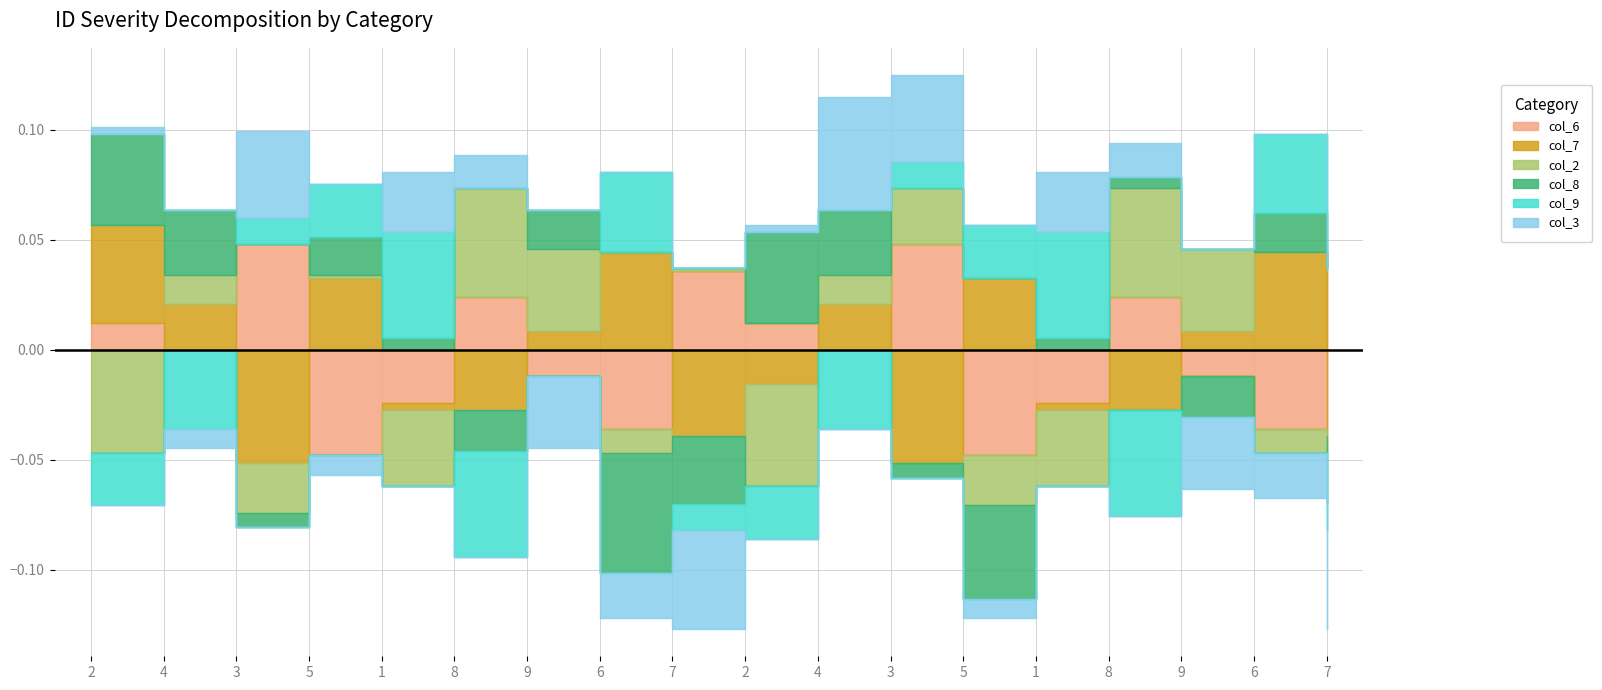

True or false: col_3 and col_7 intersect in this chart.

True